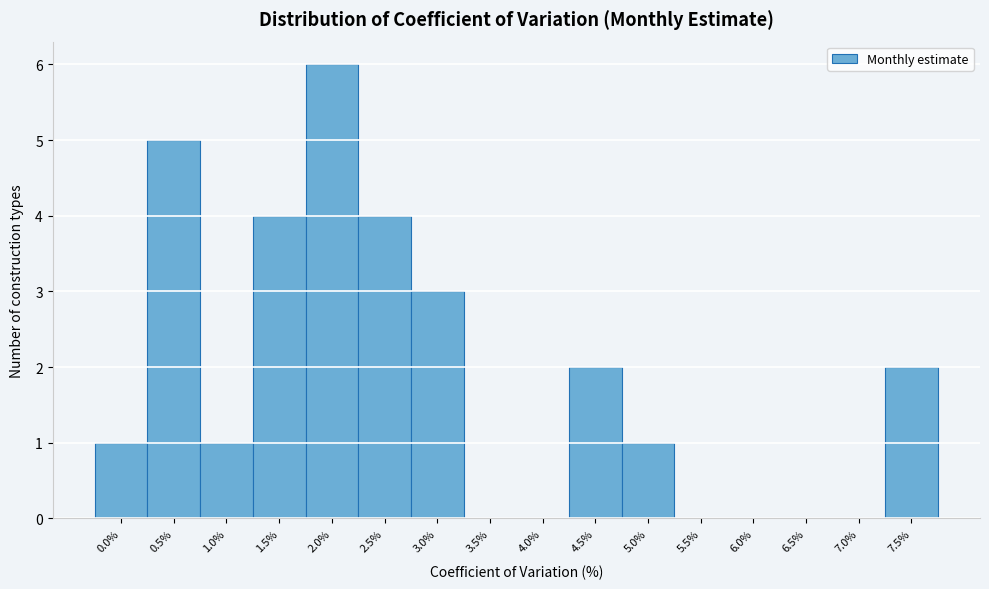

Reading right to left, what are all the values shown in this chart?

7.5%=2	7.0%=0	6.5%=0	6.0%=0	5.5%=0	5.0%=1	4.5%=2	4.0%=0	3.5%=0	3.0%=3	2.5%=4	2.0%=6	1.5%=4	1.0%=1	0.5%=5	0.0%=1